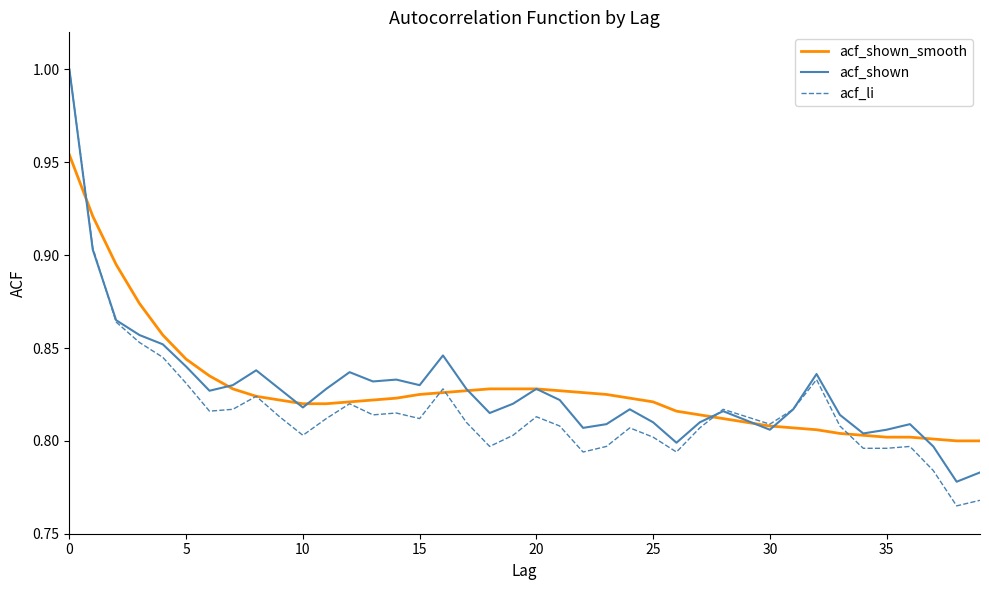

Which series has the widest spread of values?

acf_li